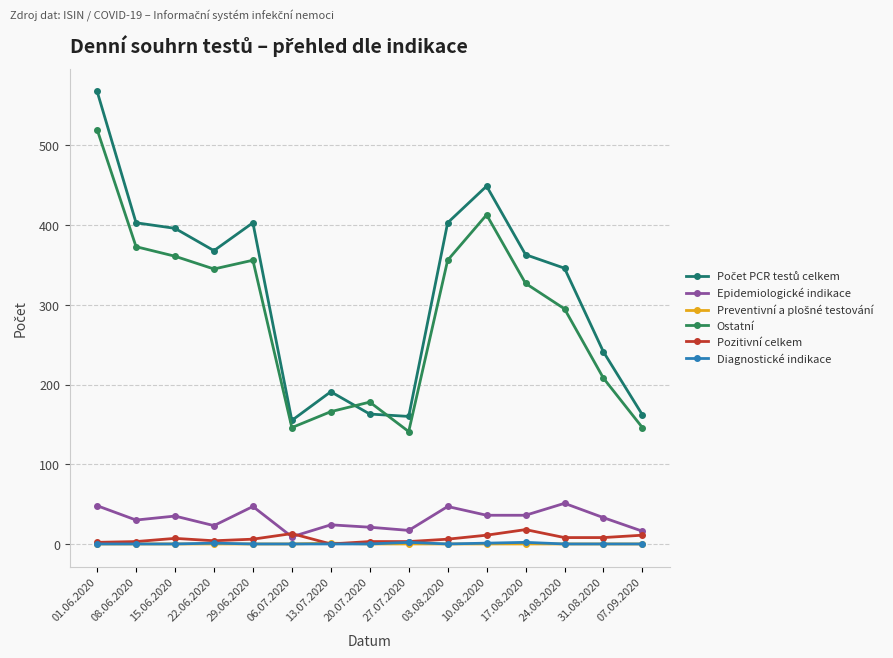

Reading right to left, what are all the values shown in this chart?

Počet PCR testů celkem: 162	241	346	363	449	403	160	163	191	155	403	368	396	403	568
Epidemiologické indikace: 16	33	51	36	36	47	17	21	24	9	47	23	35	30	48
Preventivní a plošné testování: 0	0	0	0	0	0	0	0	1	0	0	0	0	0	0
Ostatní: 146	208	295	327	413	356	141	178	166	146	356	345	361	373	520
Pozitivní celkem: 11	8	8	18	11	6	3	3	0	13	6	4	7	3	2
Diagnostické indikace: 0	0	0	2	1	0	2	0	0	0	0	1	0	0	0